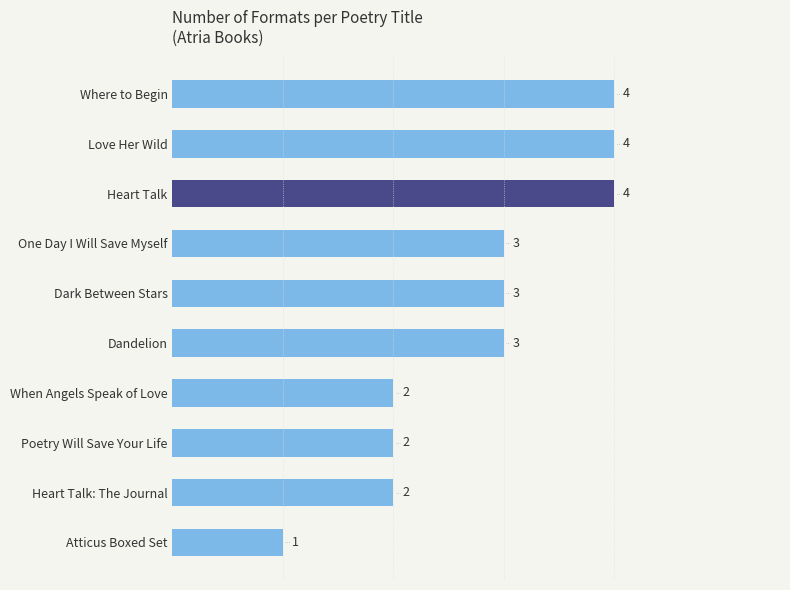

Does the chart contain stacked bars?

No